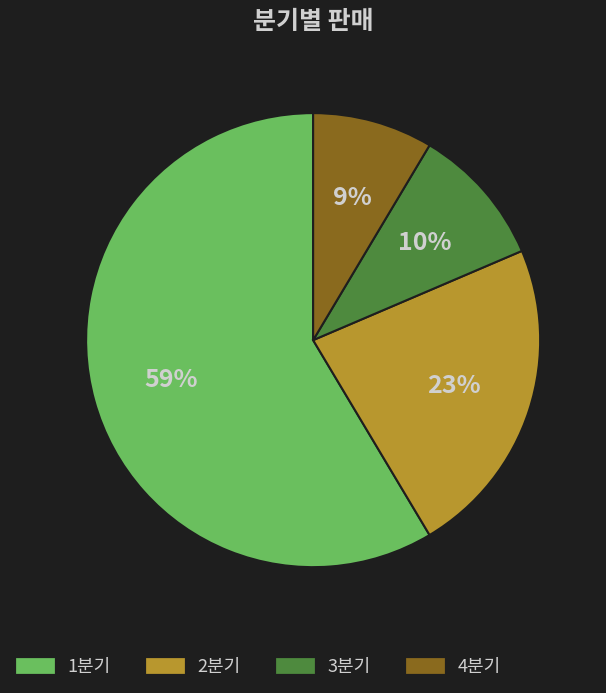

Which category has the smallest portion of the pie?

4분기